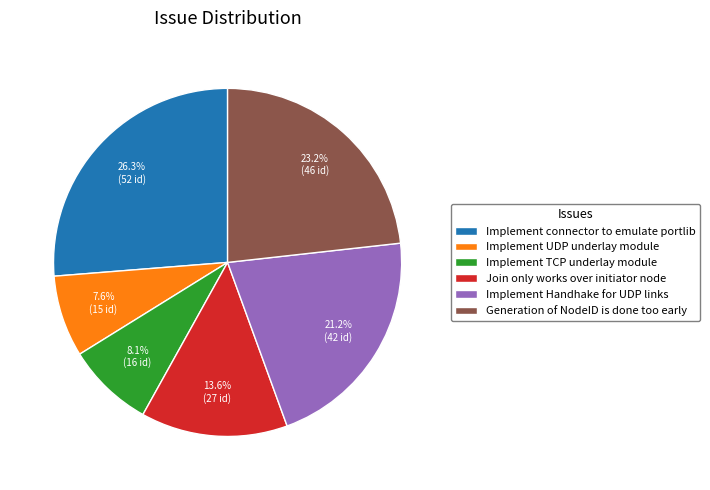

Does any single category account for the majority?

No